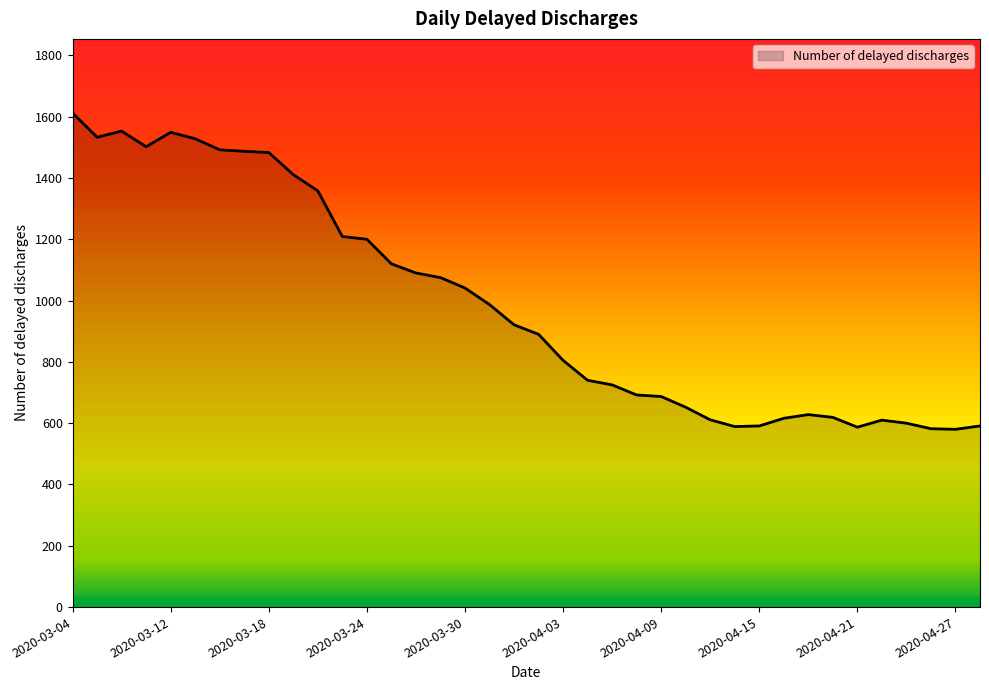

What is the greatest value displayed?

1612